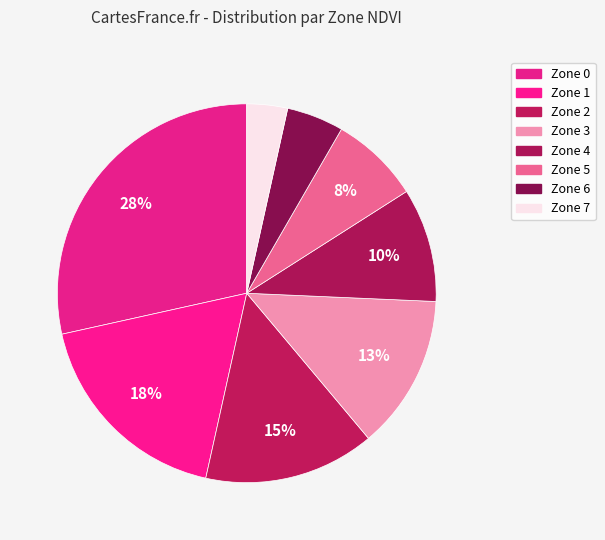

Count the number of slices in the pie.

8